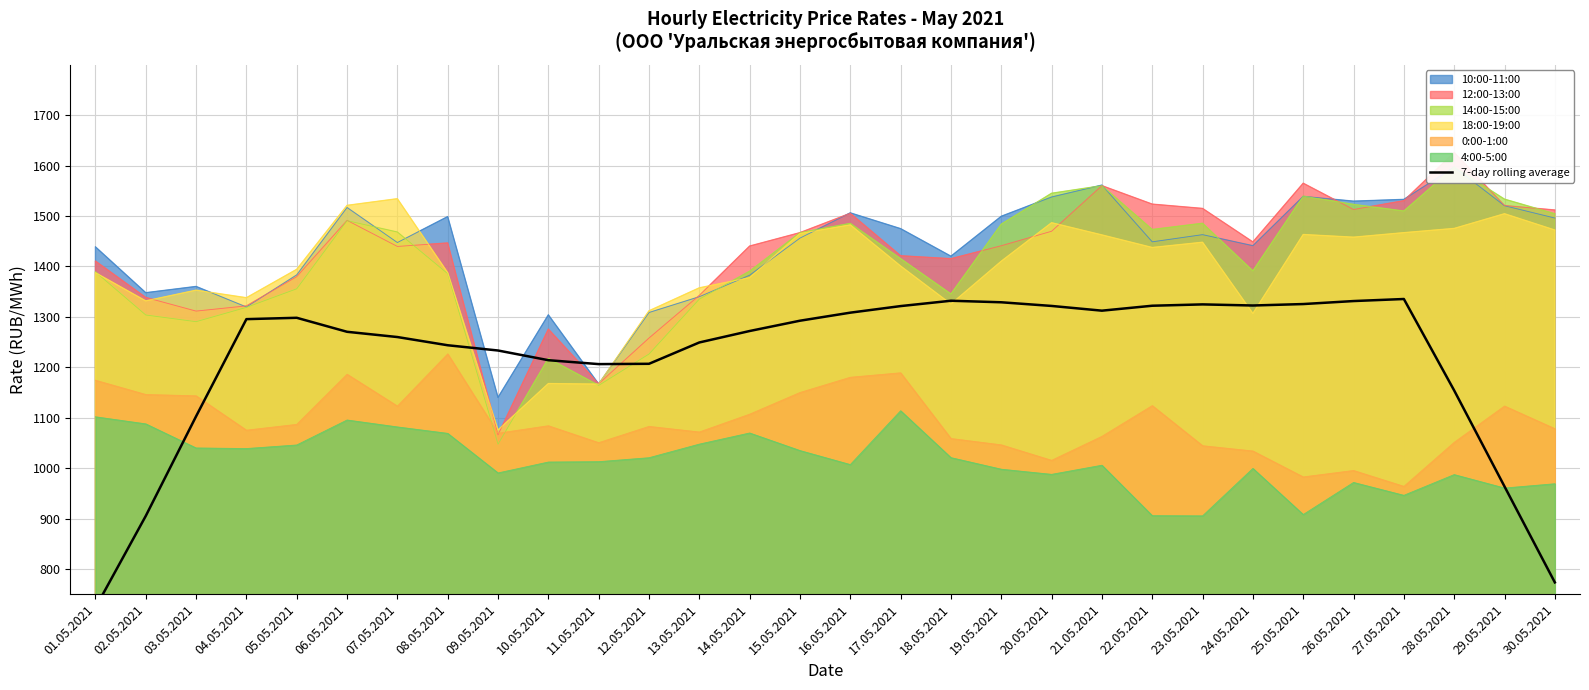

True or false: 18:00-19:00 has a value of 1437.7 at 22.05.2021.

True